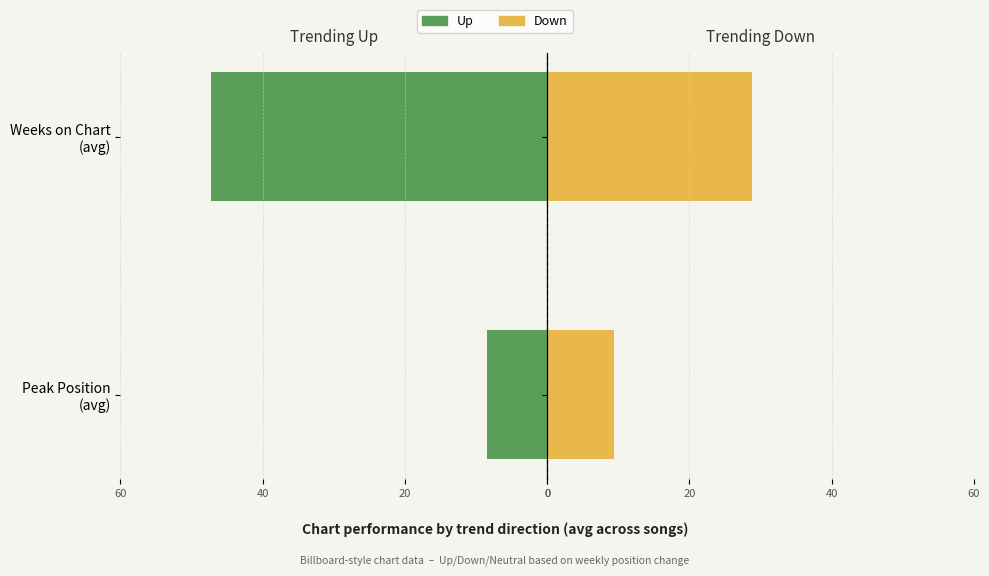

Does the chart contain stacked bars?

No